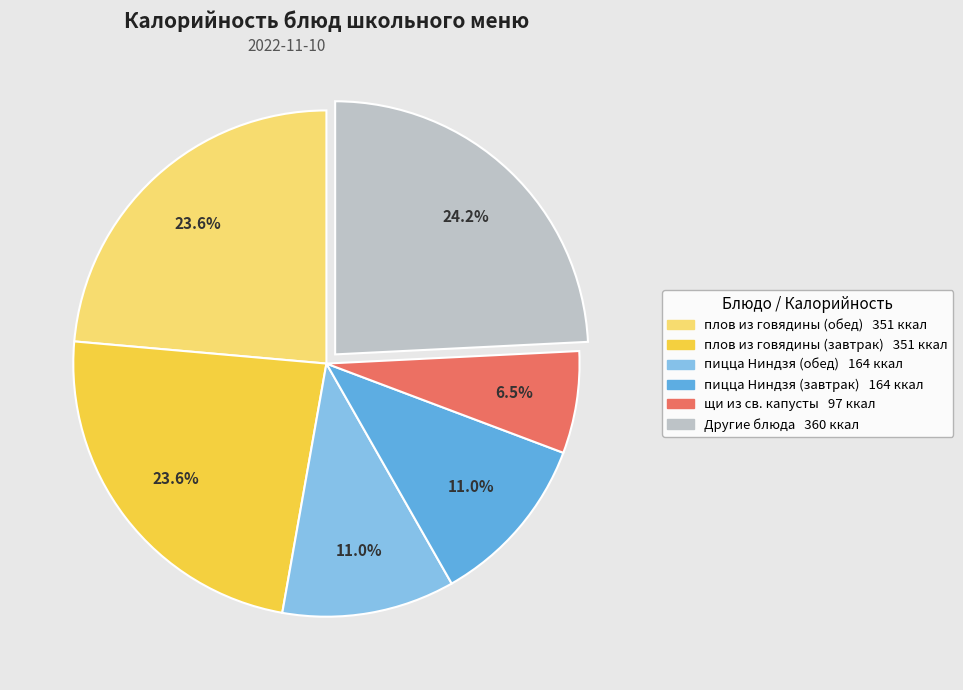

Is there any slice that represents more than half of the pie?

No